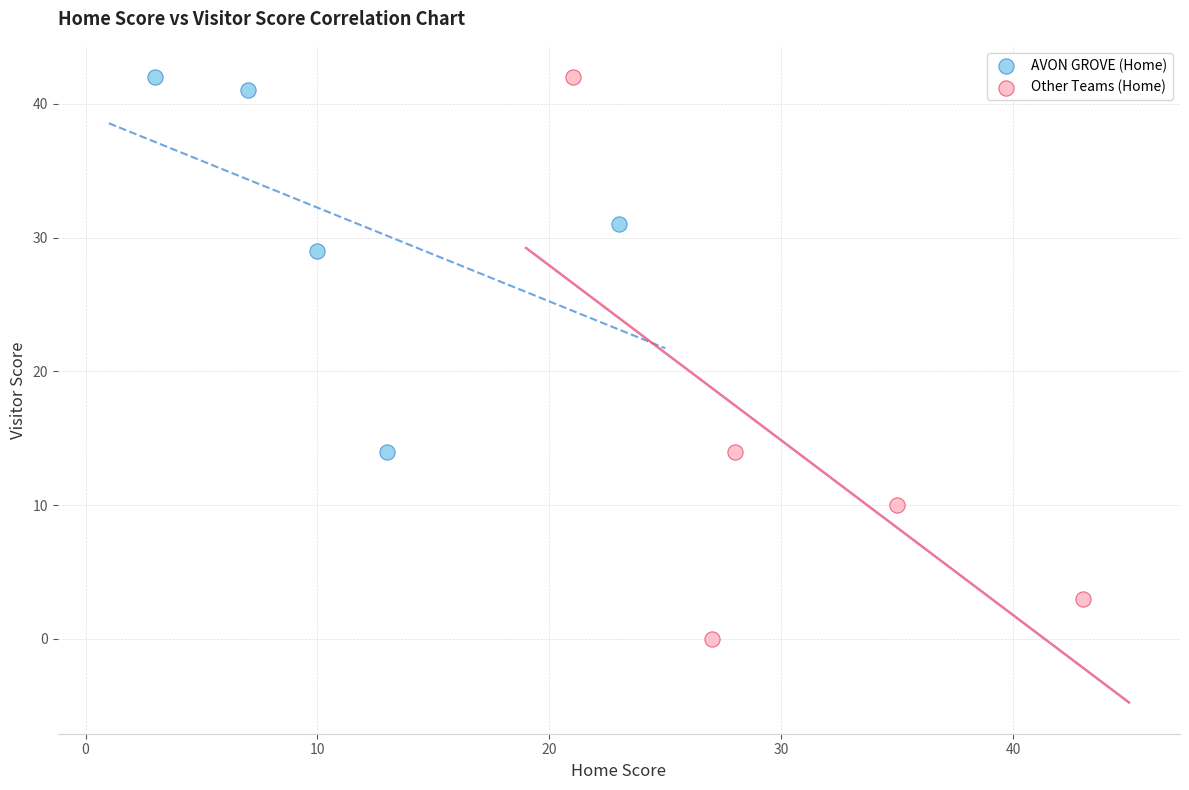

Which series contains the lowest Y value?

Other Teams (Home)